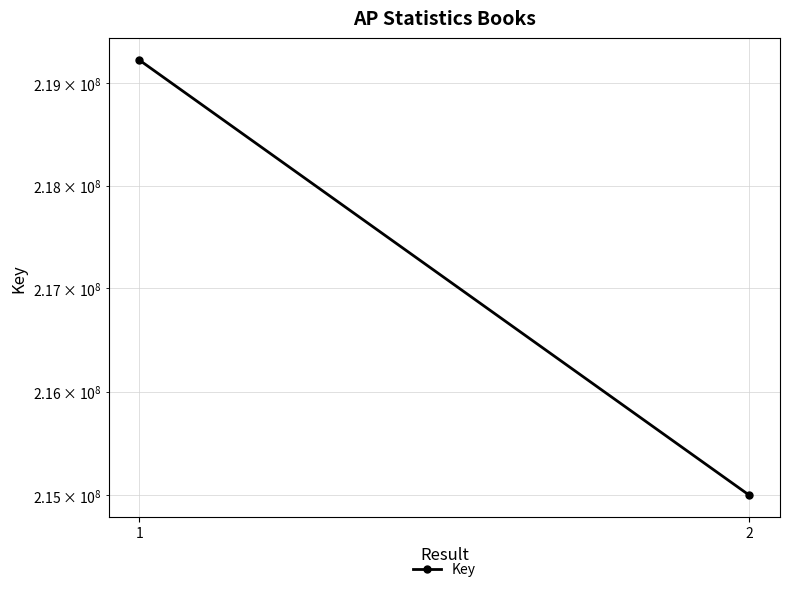

The chart shows a value of 376184470 at 1. True or false?

False